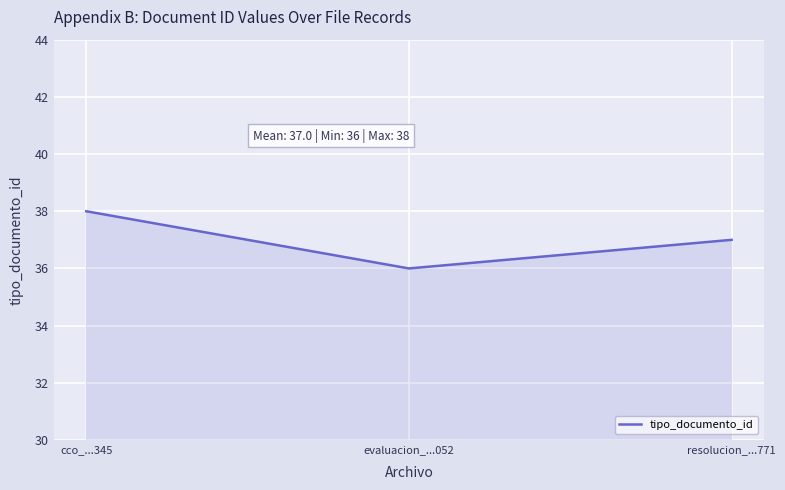

What position from the right is cco_...345?

3